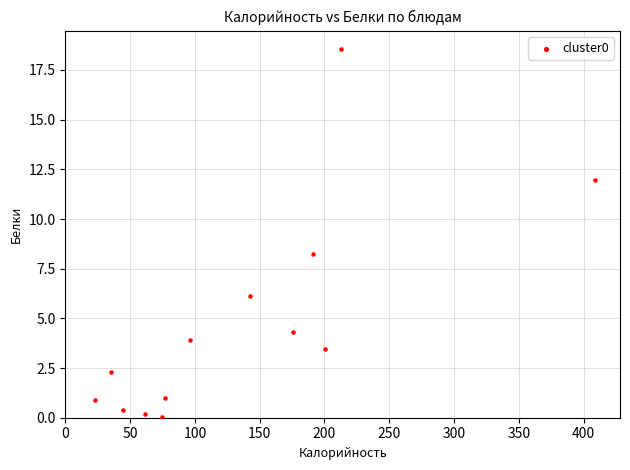

What Y value in the scatter plot is closest to 9?

8.3